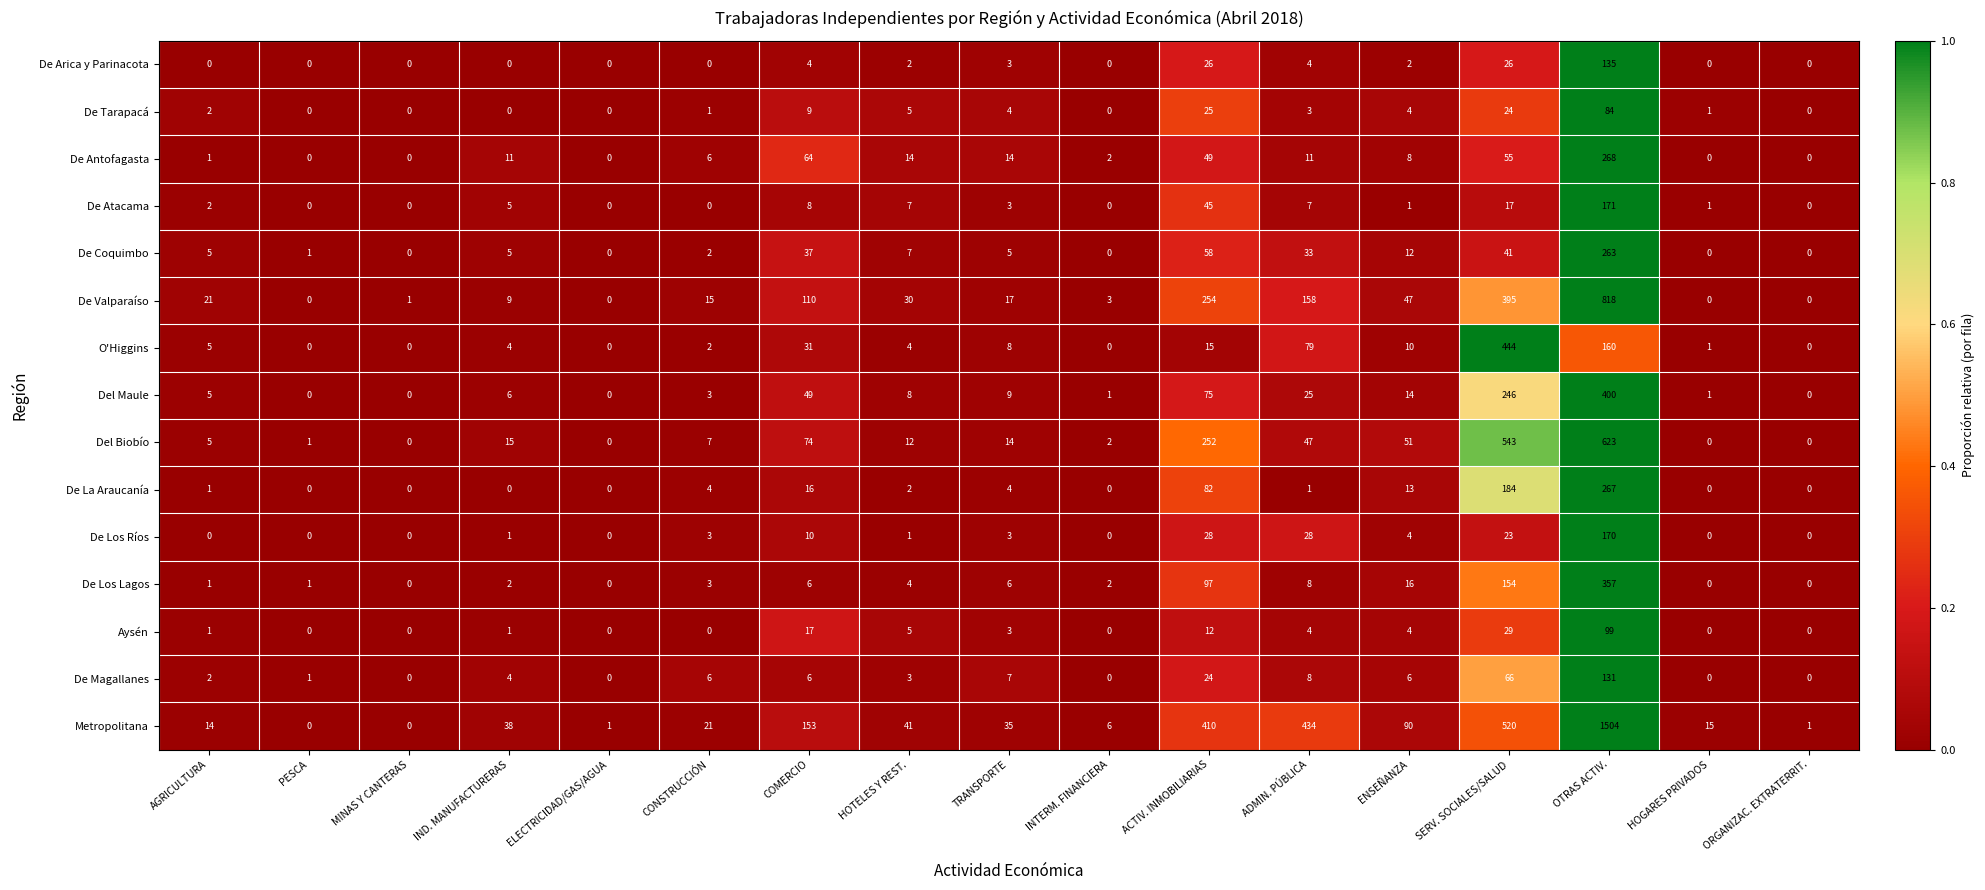

The O'Higgins series shows 160 at OTRAS ACTIV.. True or false?

True